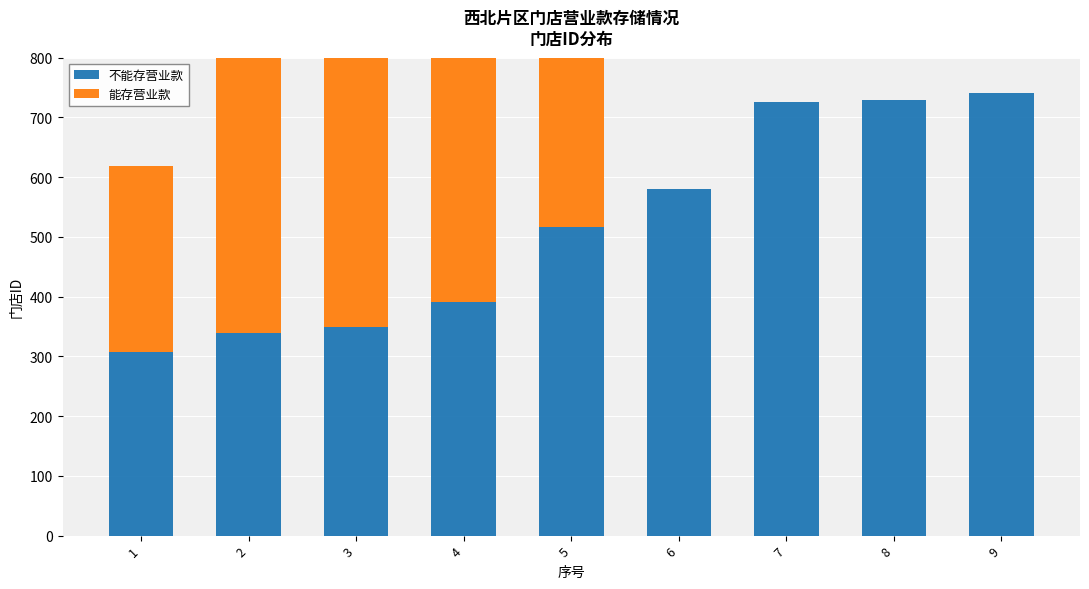

How many groups of bars are there?

9